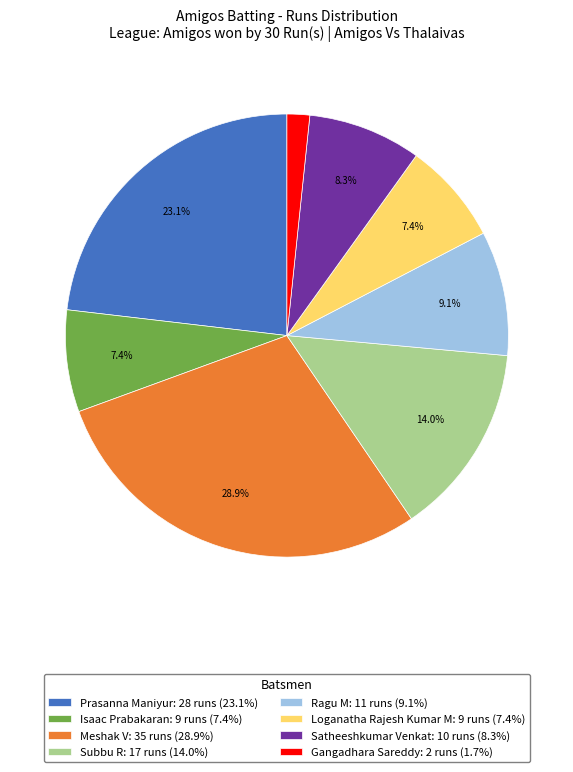

Is the sum of Subbu R: 17 runs (14.0%) and Ragu M: 11 runs (9.1%) greater than half?

No